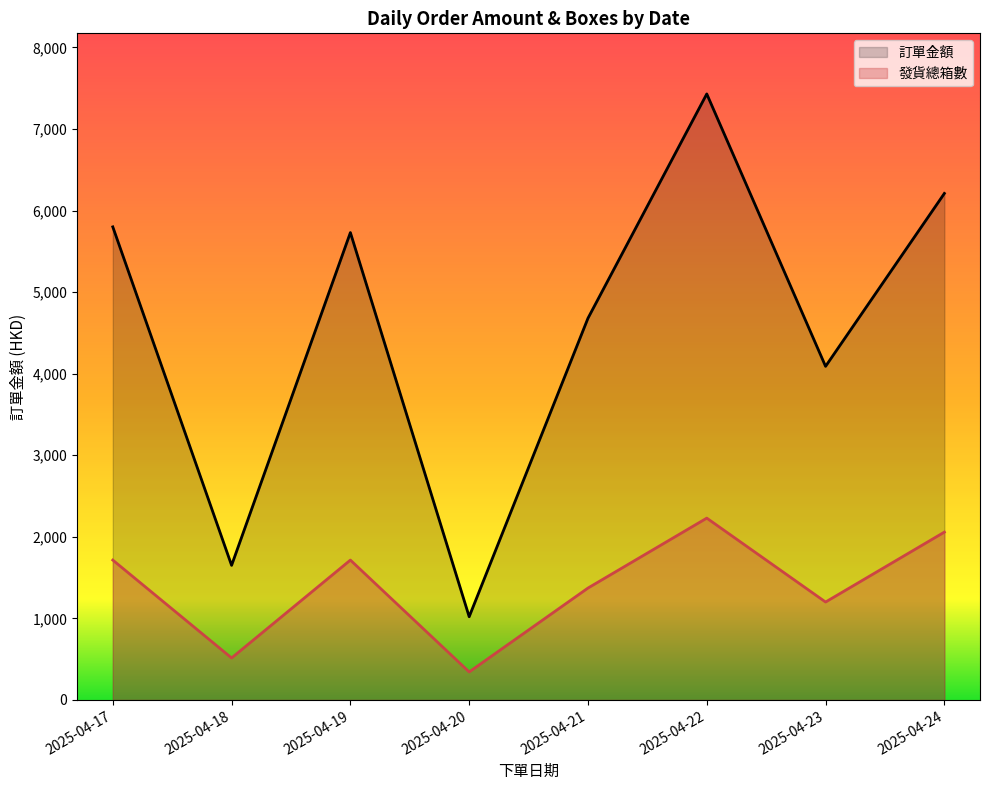

True or false: 發貨總箱數 and 訂單金額 cross at least once.

False